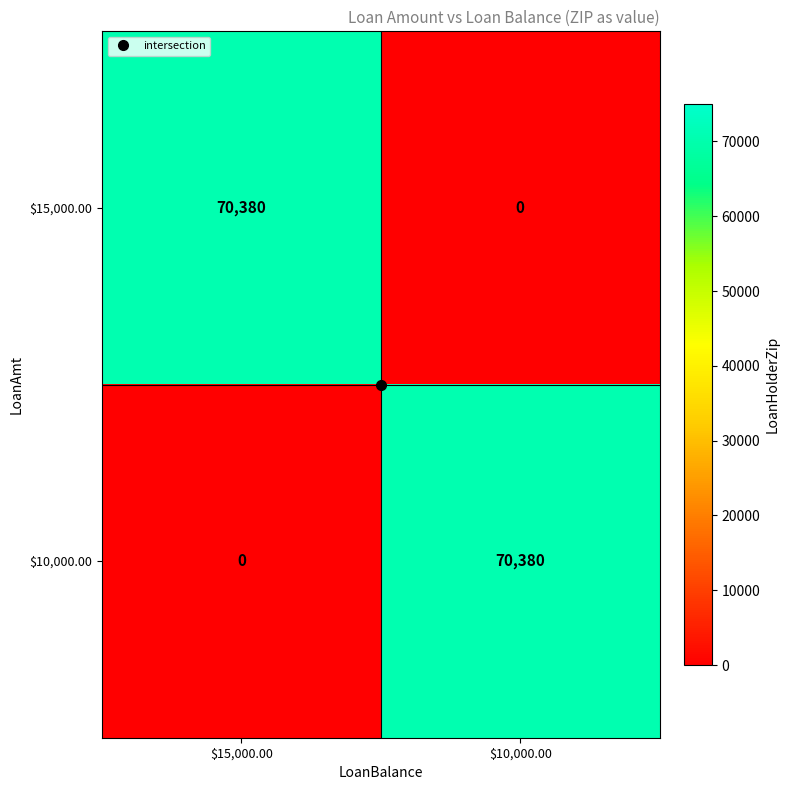

What is the total value across all series at $15,000.00?

70380